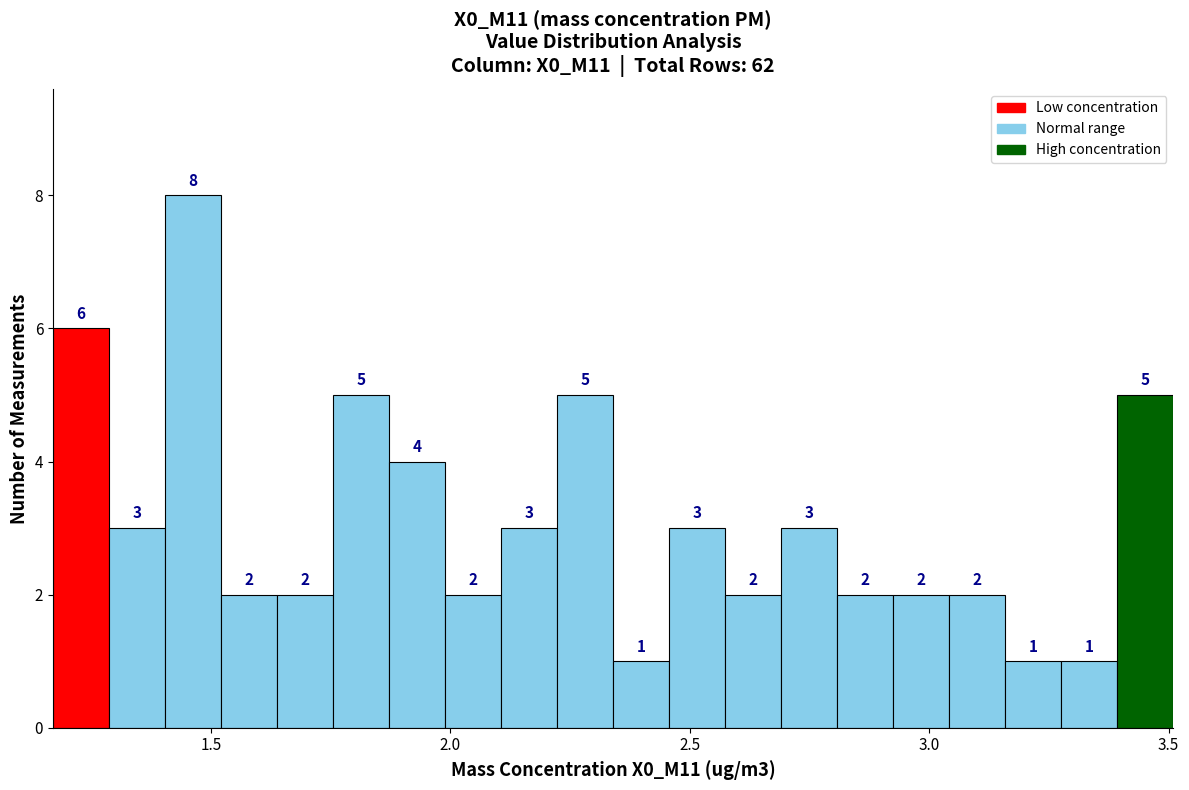

Read against the x-axis, roughly where is the centre of the tallest bar?

1.45